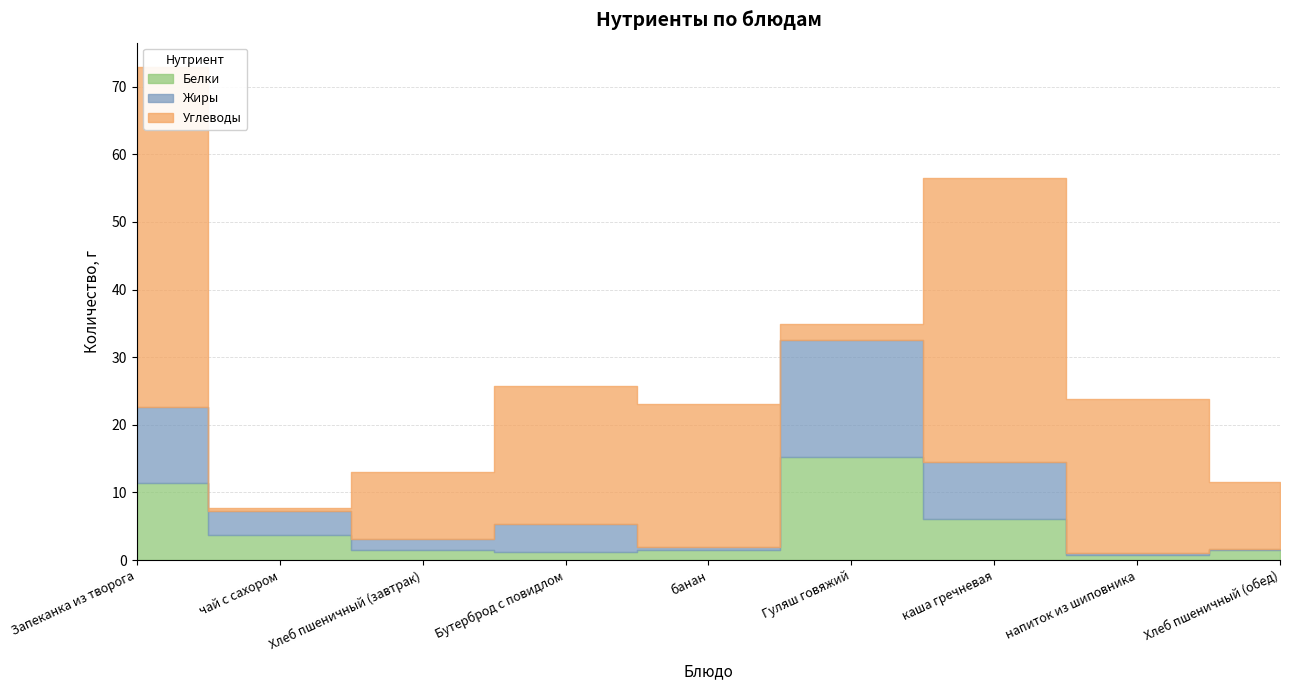

Does the chart display data point markers on the line(s)?

No